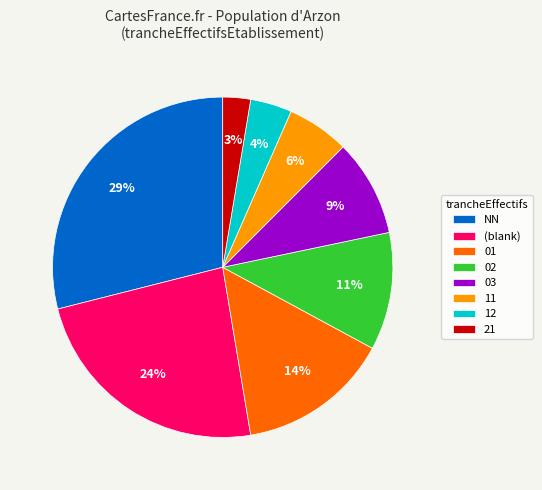

Between NN and 02, which is larger?

NN